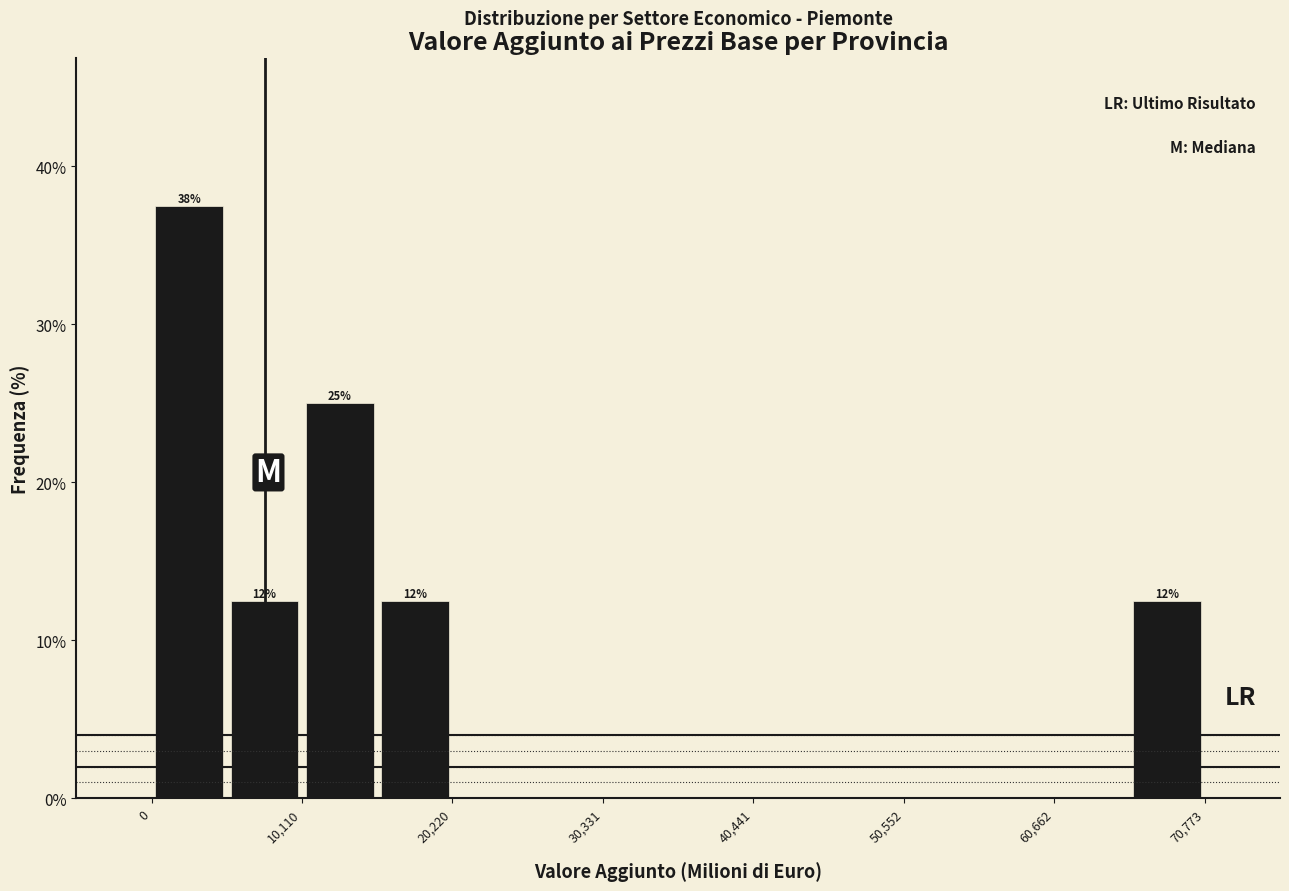

Around what value on the x-axis is the tallest bar? Give the approximate position of its centre, as read against the axis.

2000